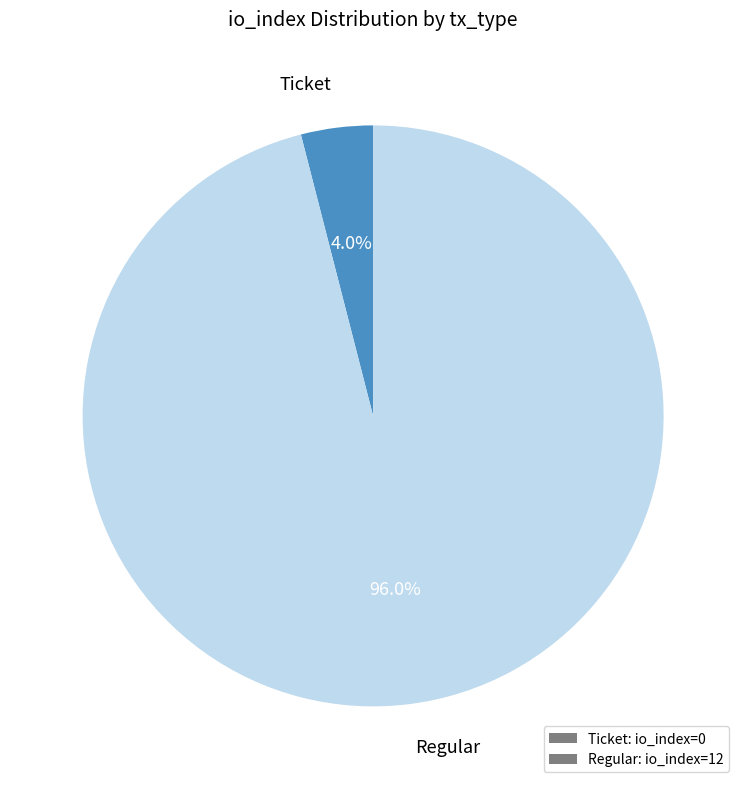

Which slice represents more than half of the pie?

Regular: io_index=12